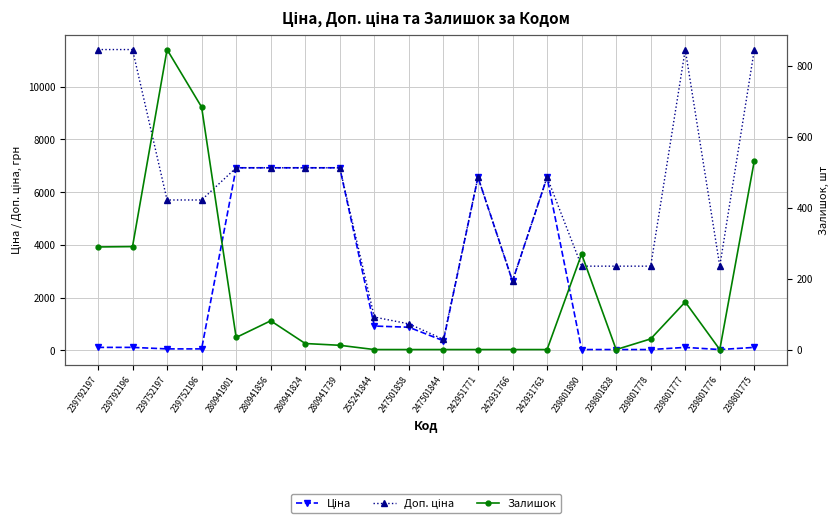

What is the difference between the maximum and second lowest values in the Доп. ціна series?

10403.4